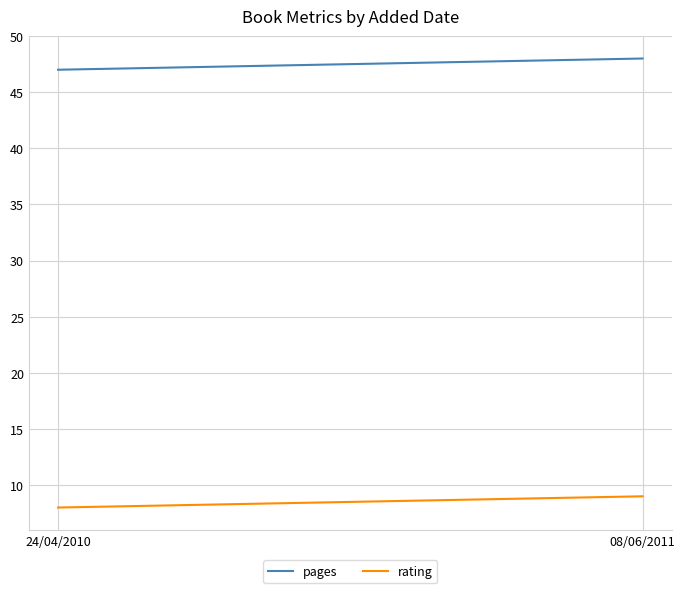

Which series has the widest spread of values?

pages